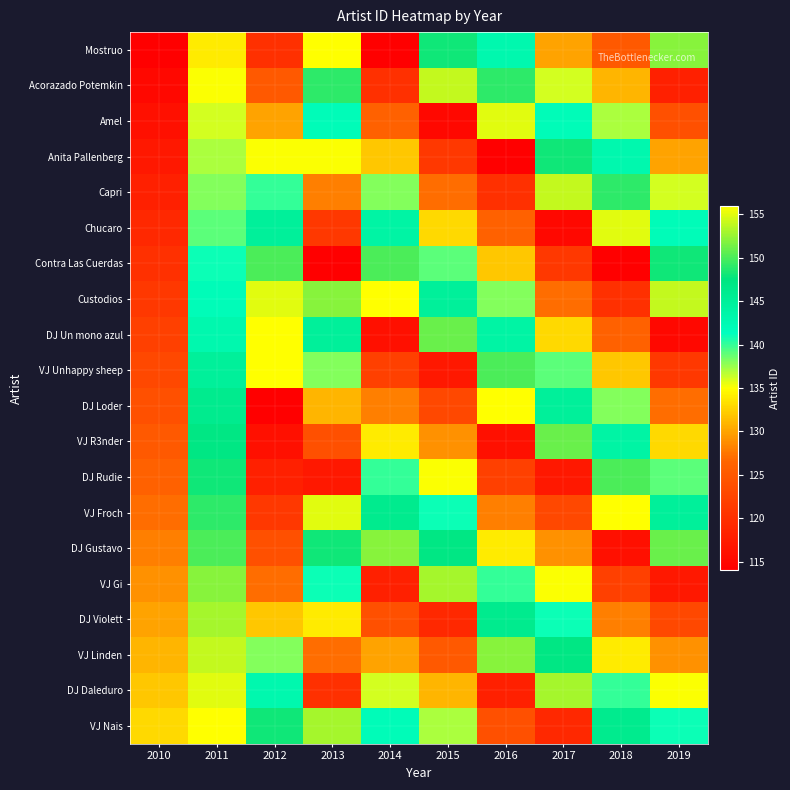

Count the number of data series in this chart.

20